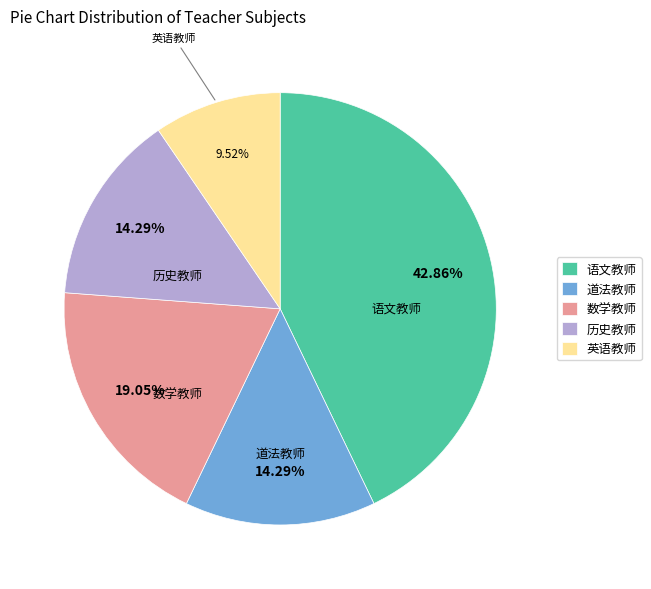

Which has a higher value, 数学教师 or 道法教师?

数学教师